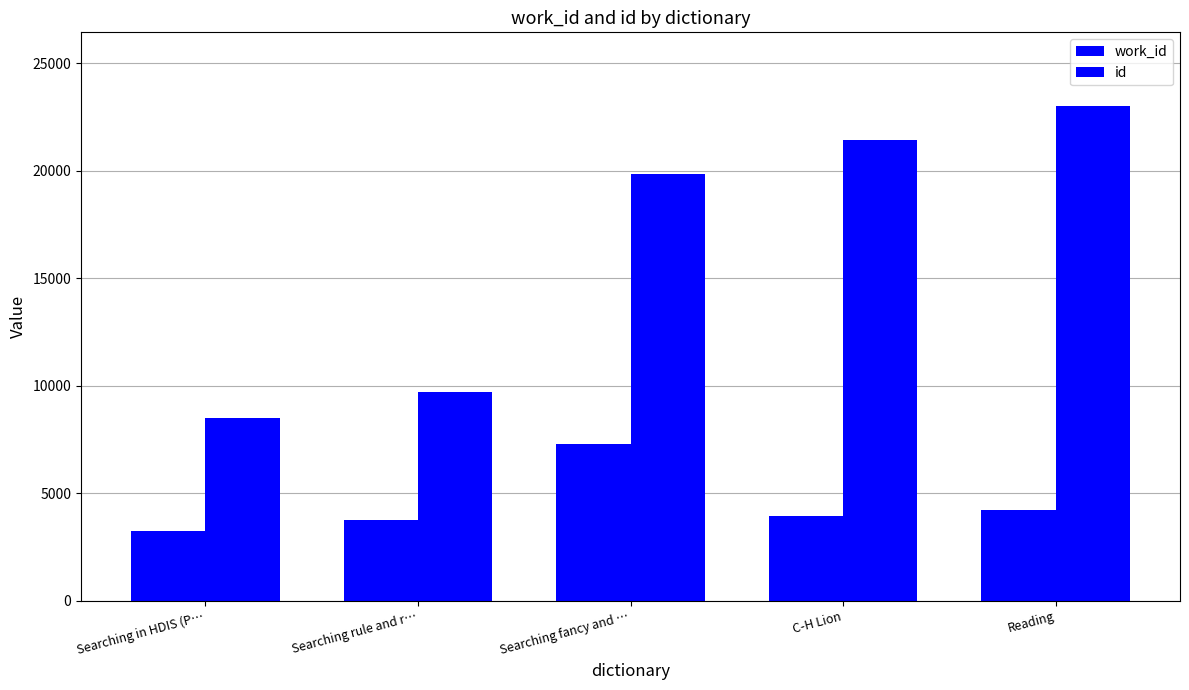

Rank the series at Searching fancy and … from highest to lowest value.

id, work_id